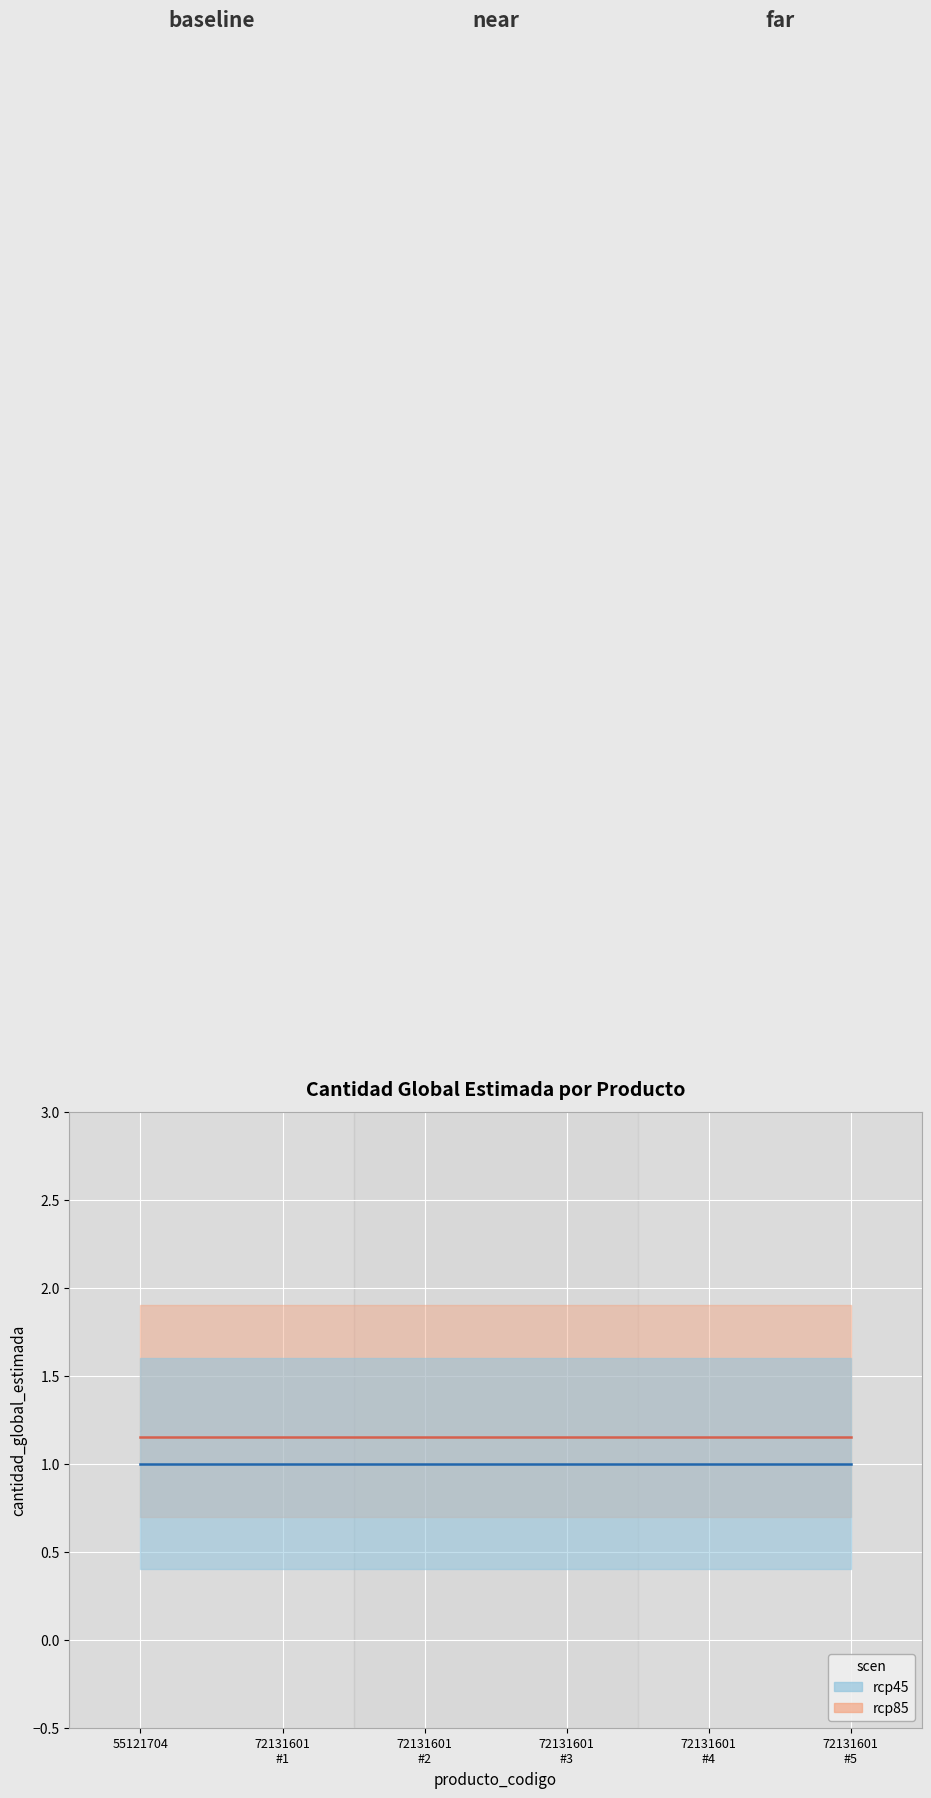

What is the maximum value for cantidad_global_estimada (rcp45)?

1.0